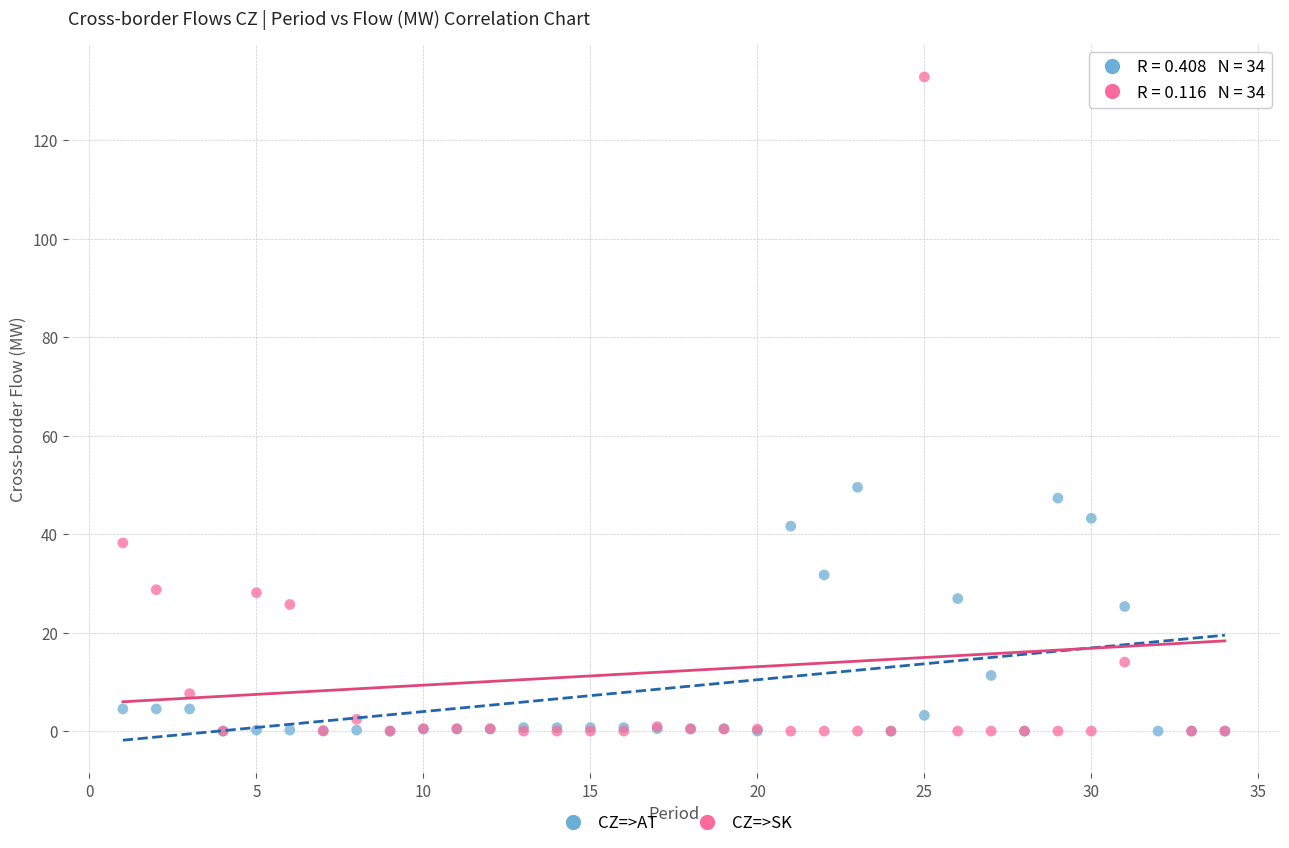

Across all series, what Y value is closest to 66?

49.5